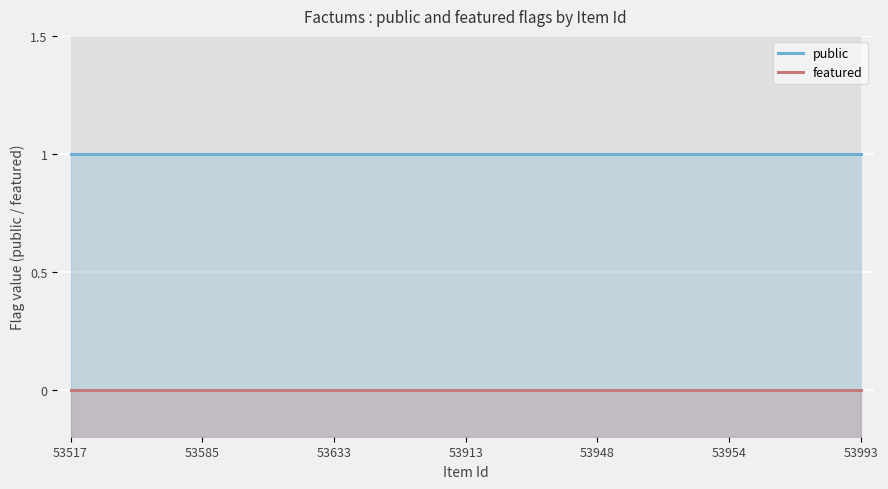

Reading left to right, what are all the values shown in this chart?

public: 1	1	1	1	1	1	1	1	1	1	1	1	1	1	1	1	1	1	1	1	1	1	1	1	1	1	1	1	1	1	1
featured: 0	0	0	0	0	0	0	0	0	0	0	0	0	0	0	0	0	0	0	0	0	0	0	0	0	0	0	0	0	0	0